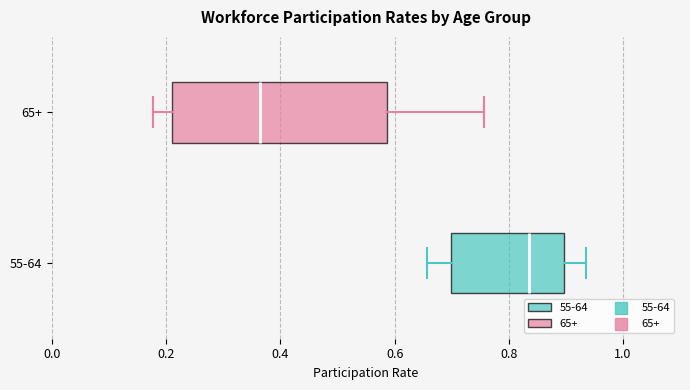

Where does the left whisker of the box for 65+ end on the x-axis? The values are not printed on the chart, so give them approximately, as read against the axis.

0.18